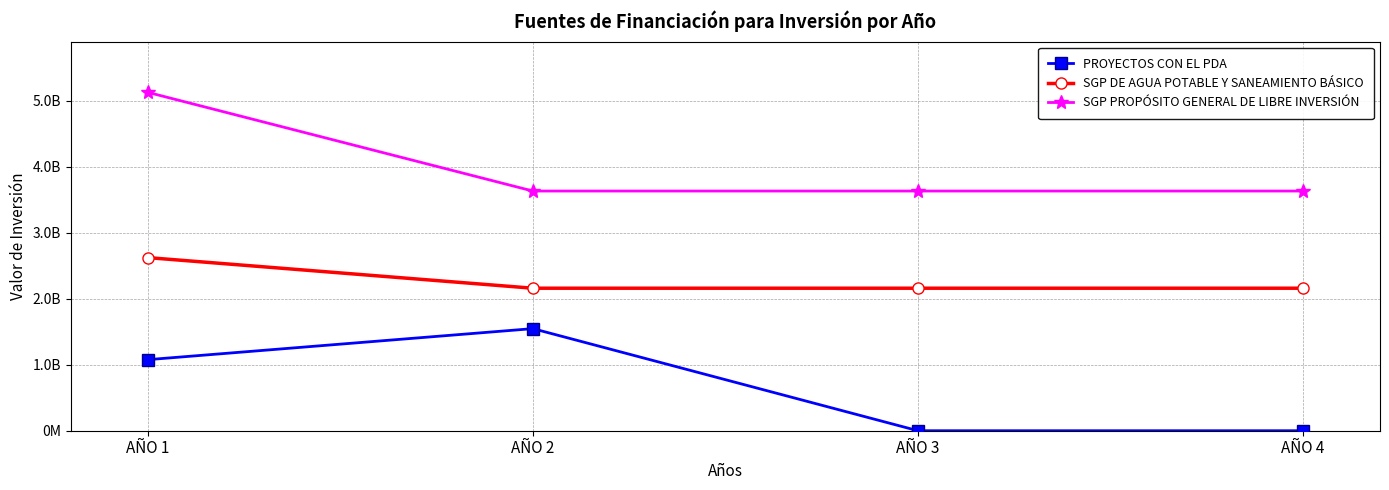

What is the highest value of the SGP DE AGUA POTABLE Y SANEAMIENTO BÁSICO series?

2621390702